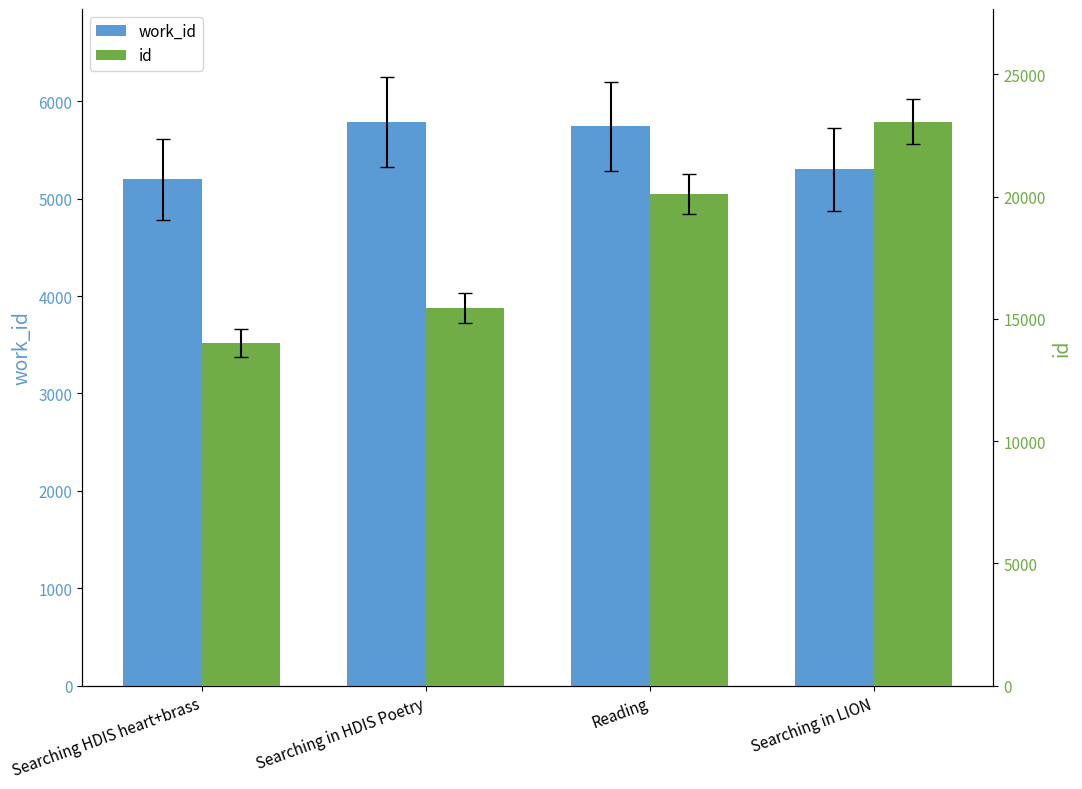

Is it true that id equals 23064 at Searching in LION?

True